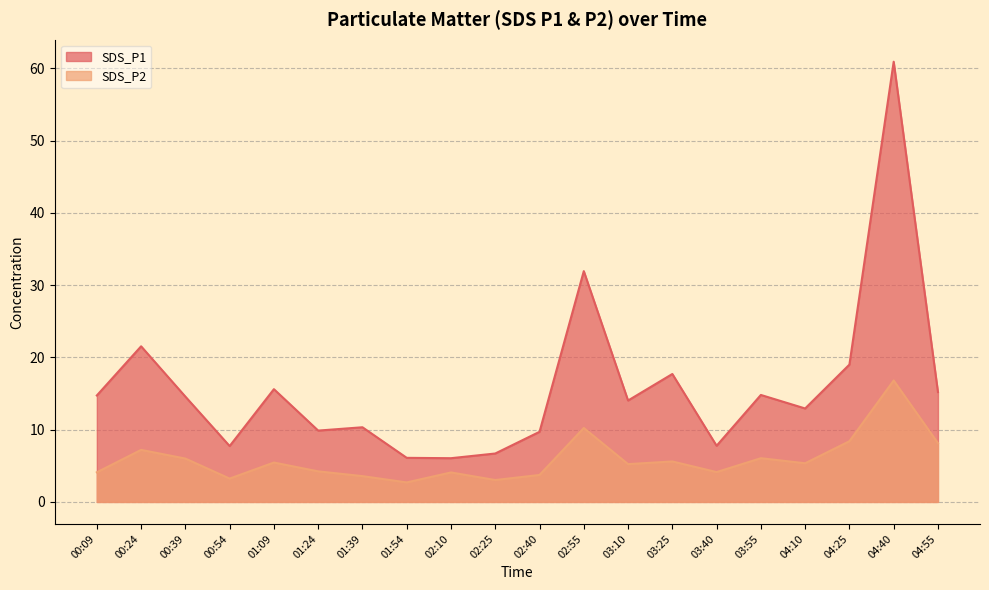

Reading right to left, extract all data points from this chart.

SDS_P1: 04:55=15.2	04:40=60.9	04:25=19.0	04:10=12.9	03:55=14.8	03:40=7.8	03:25=17.7	03:10=14.0	02:55=31.9	02:40=9.7	02:25=6.7	02:10=6.0	01:54=6.1	01:39=10.3	01:24=9.9	01:09=15.6	00:54=7.7	00:39=14.6	00:24=21.5	00:09=14.7
SDS_P2: 04:55=8.1	04:40=16.8	04:25=8.4	04:10=5.3	03:55=6.0	03:40=4.1	03:25=5.6	03:10=5.2	02:55=10.2	02:40=3.7	02:25=3.0	02:10=4.1	01:54=2.7	01:39=3.6	01:24=4.2	01:09=5.5	00:54=3.2	00:39=6.0	00:24=7.2	00:09=4.1